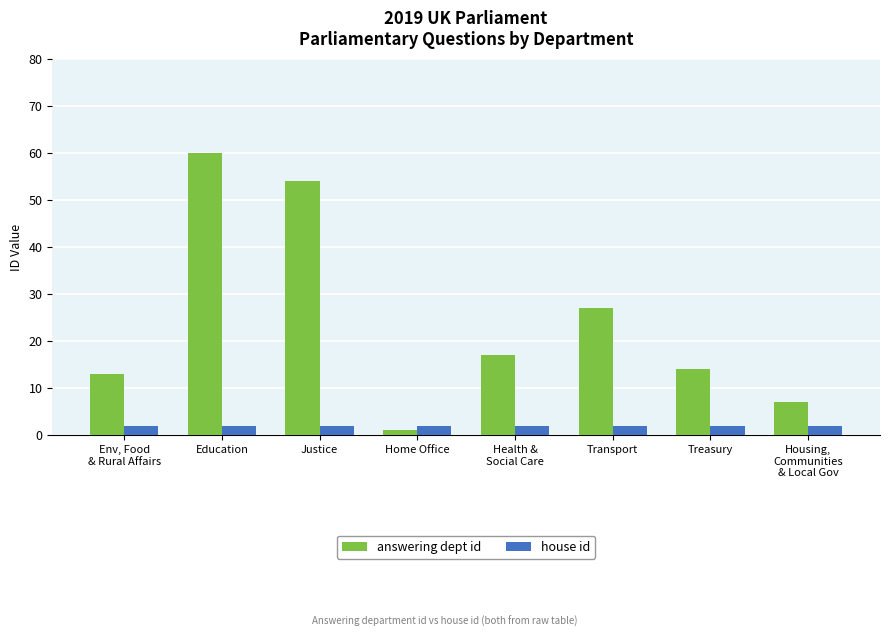

Which series has the largest range (max minus min)?

answering dept id